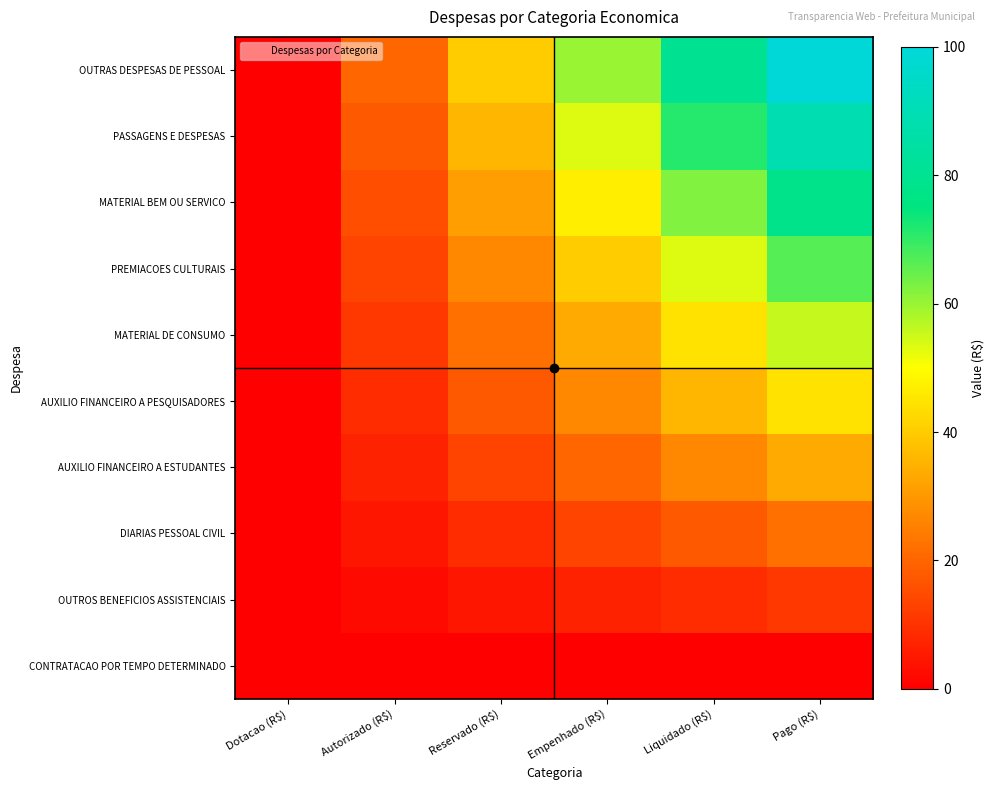

Count the number of categories in the chart.

6